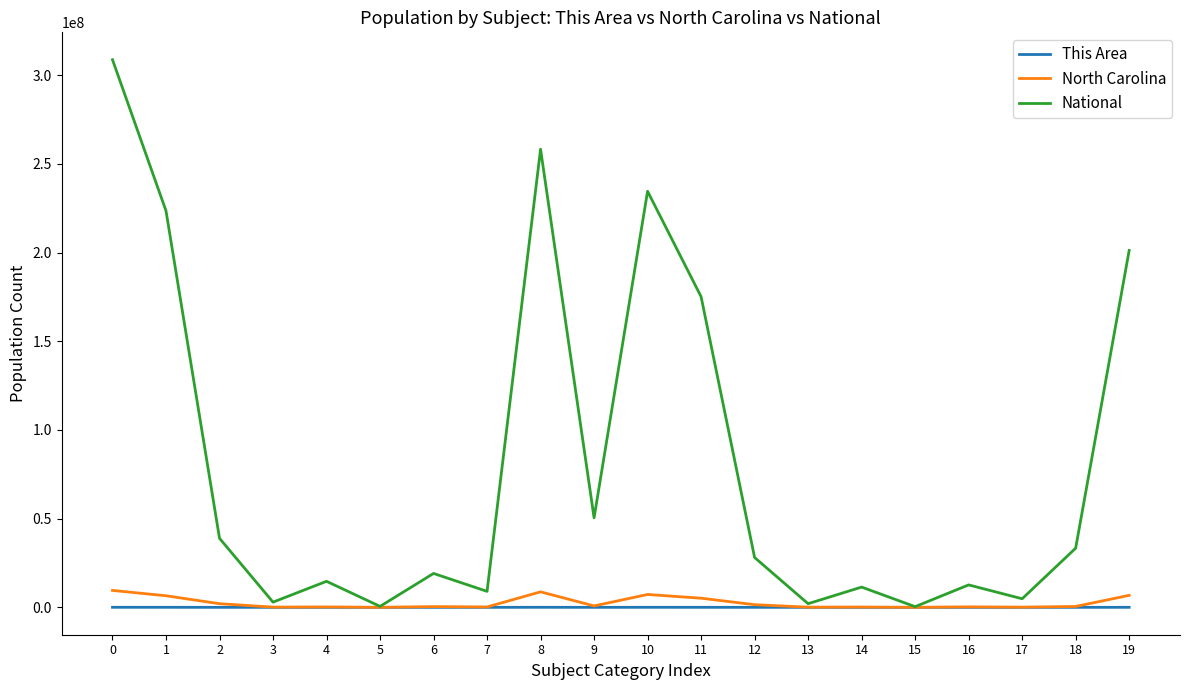

Which series has the largest total across all categories?

National